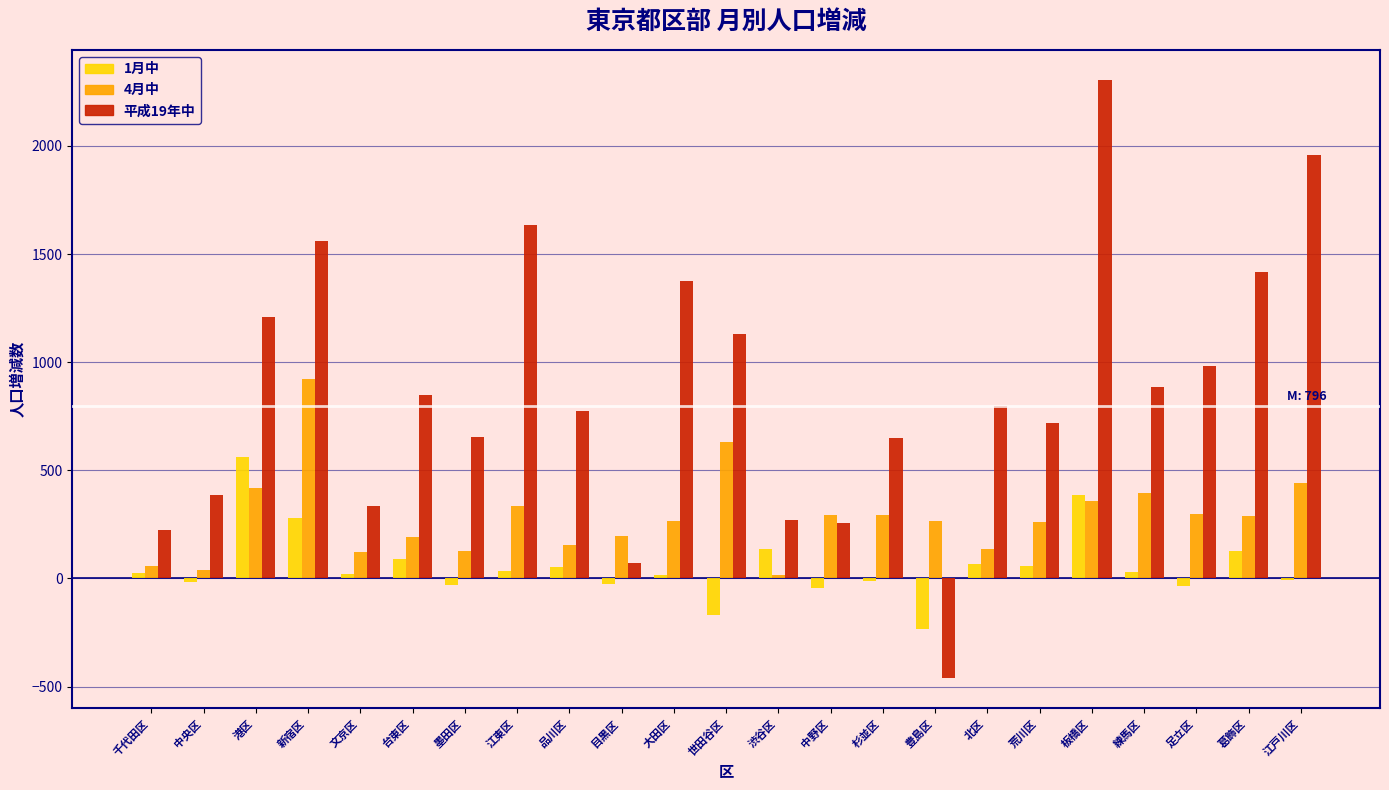

At which category is the sum across all series the highest?

板橋区